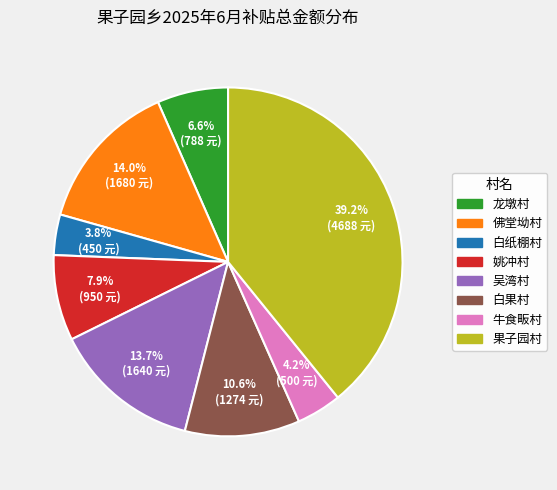

To the nearest percent, what portion does 白纸棚村 represent?

4%